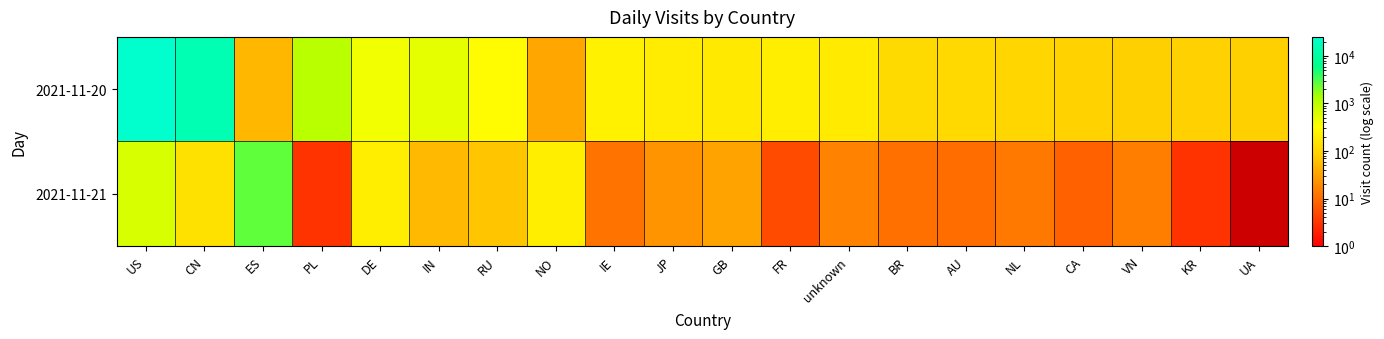

How many distinct data groups are displayed?

2